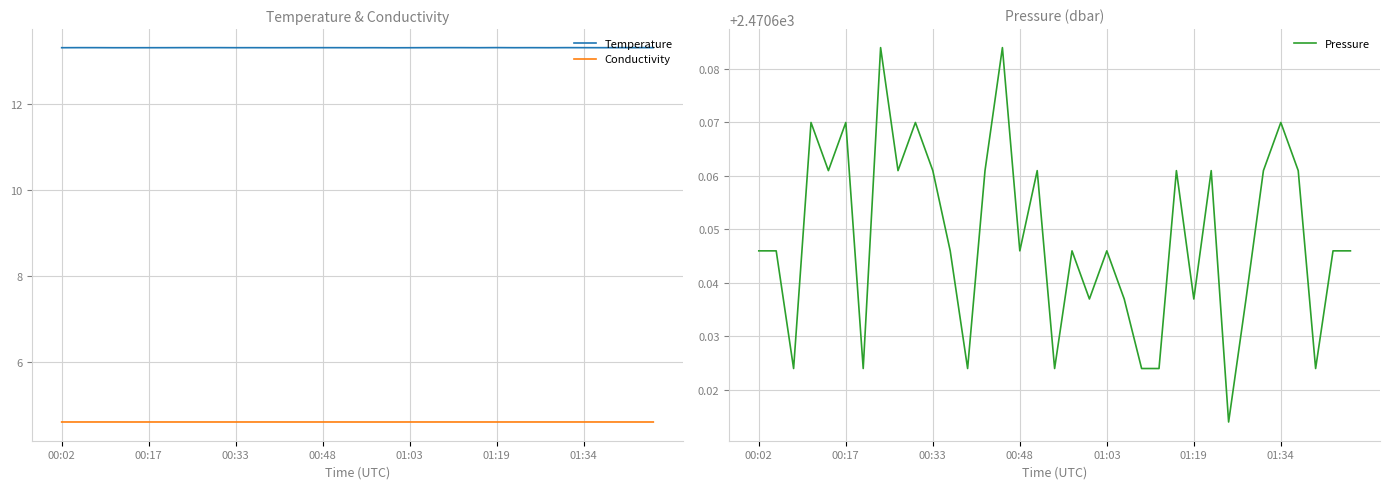

What is the label of the 1st point from the right?

34